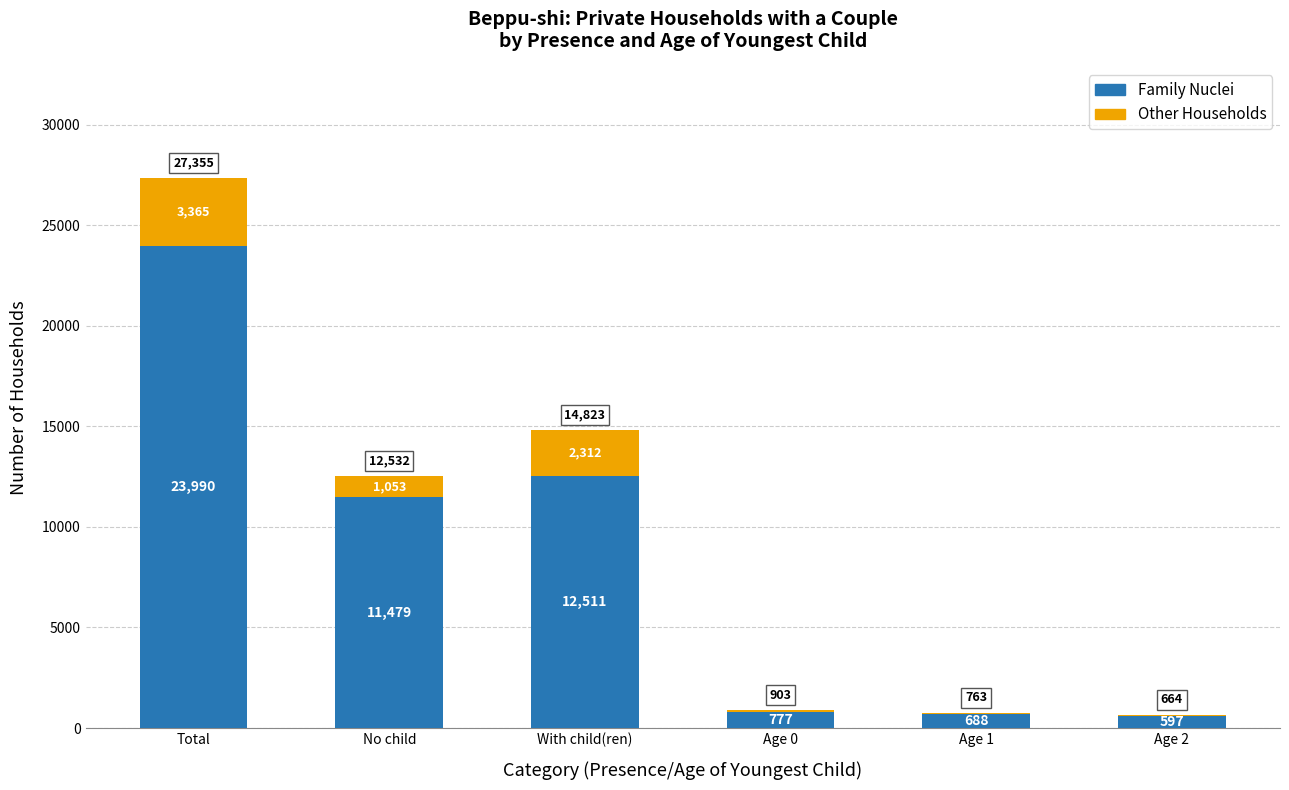

Where is Family Nuclei nearest to the value 12293?

With child(ren)